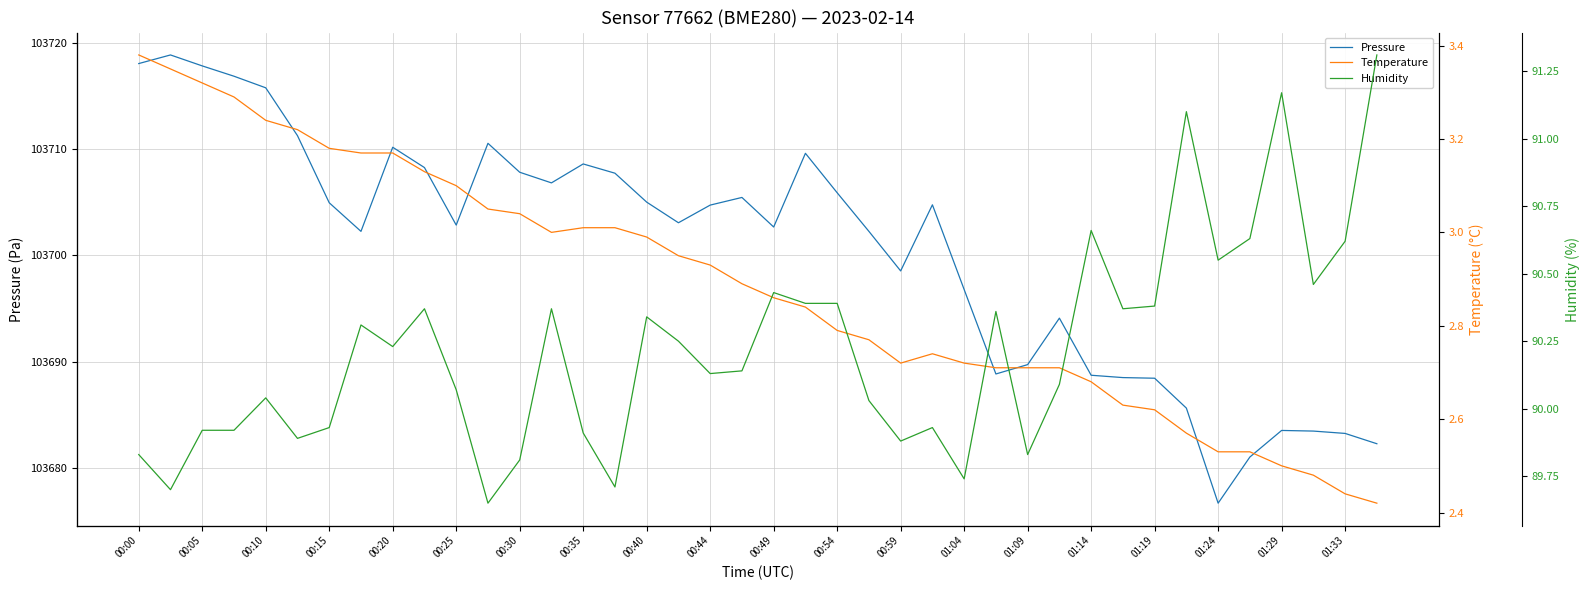

At 00:10, list the series in order from largest to smallest.

pressure, humidity, temperature